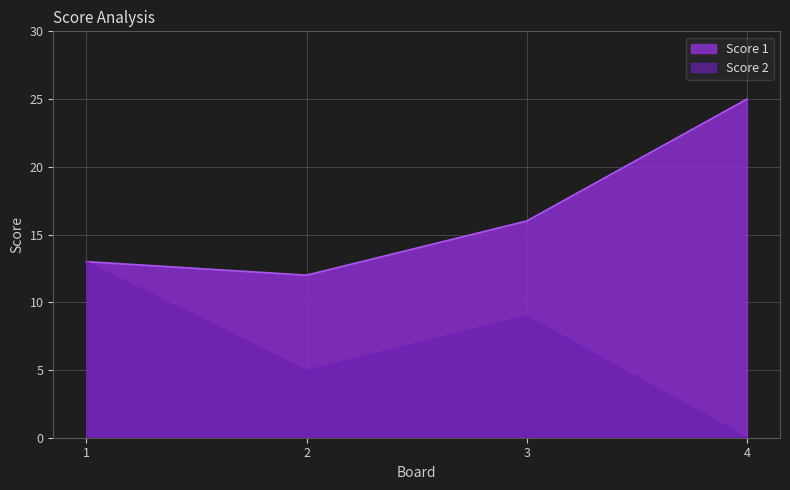

Reading right to left, transcribe all the data shown in this chart.

Score 1: 4=25	3=16	2=12	1=13
Score 2: 4=0	3=9	2=5	1=13